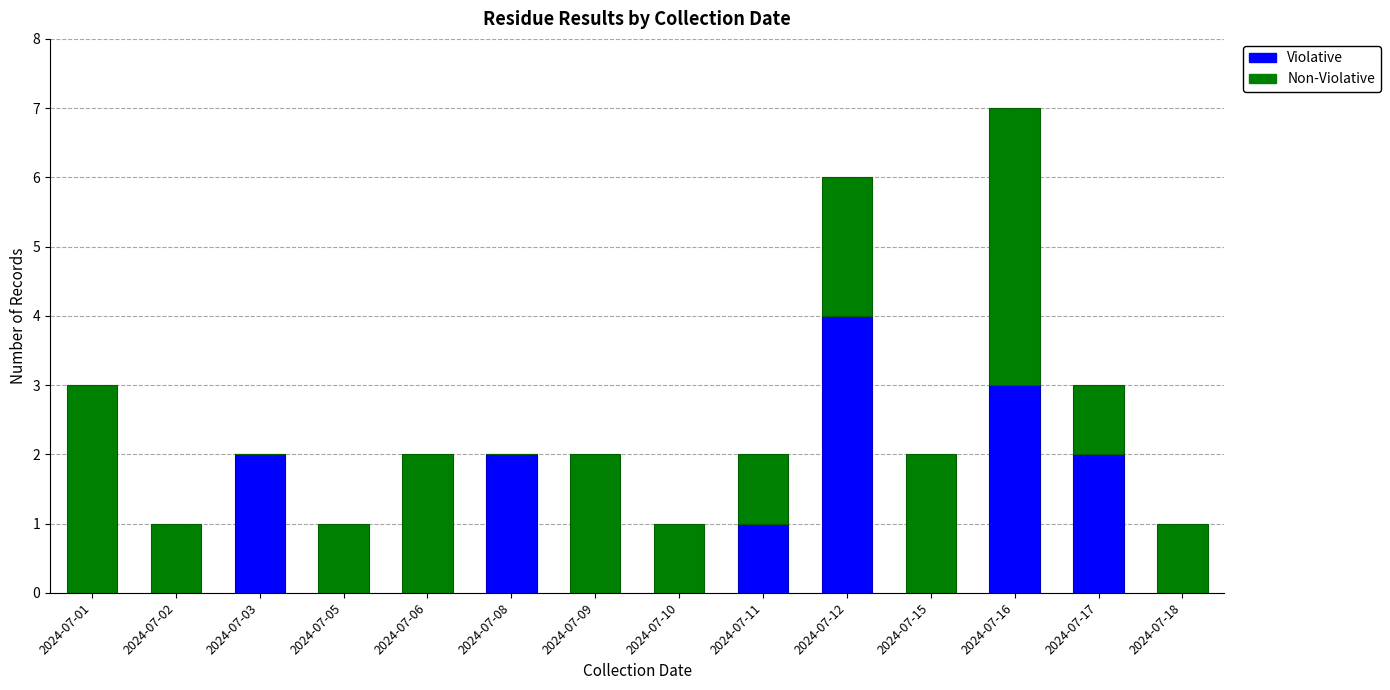

At which category is the sum across all series the highest?

2024-07-16